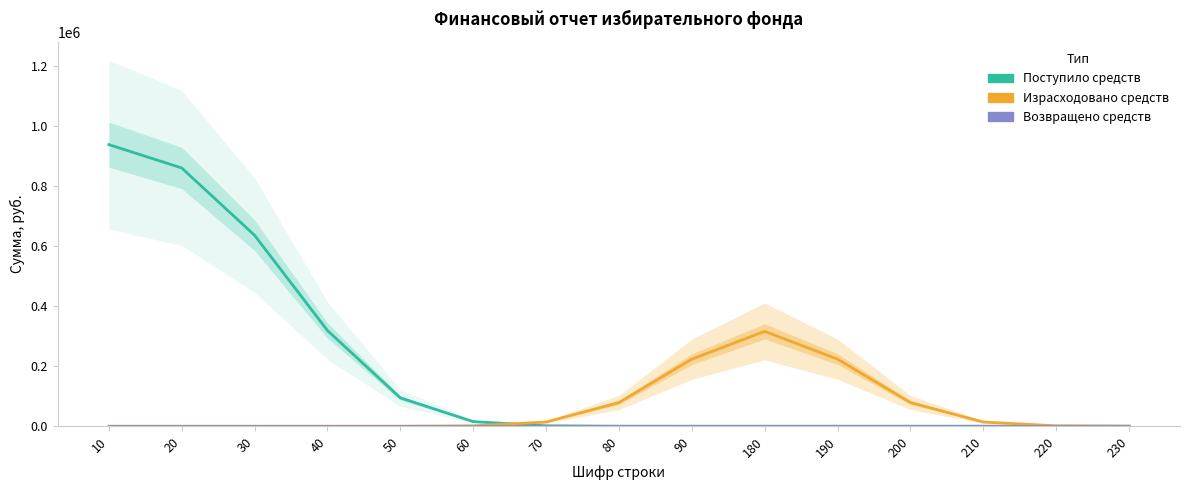

What is the difference between the highest and lowest values at 80?

78807.4